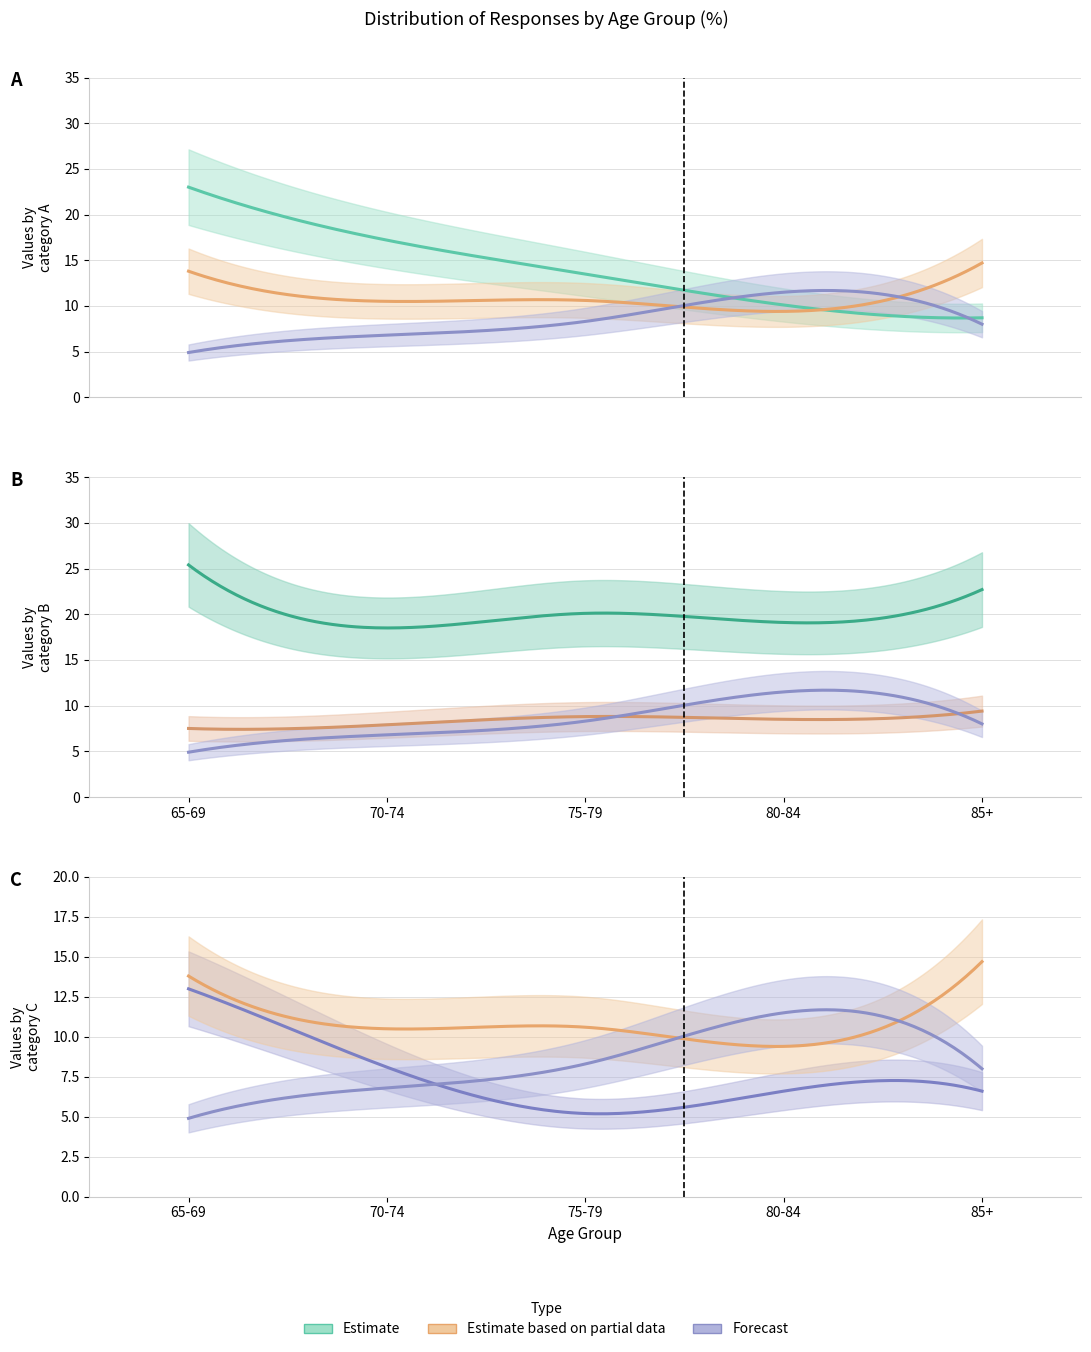

What is the spread (max minus min) of values at 70-74?

11.7